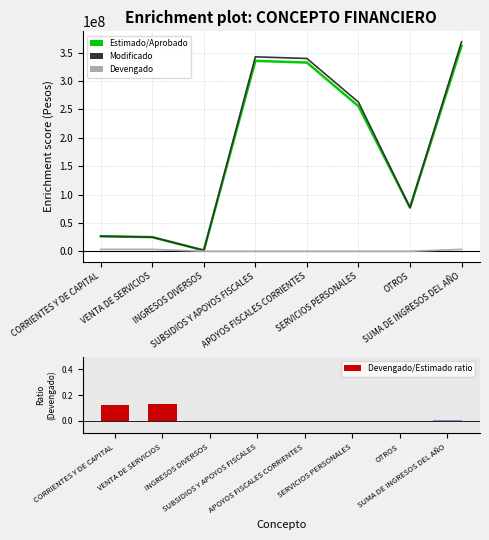

Between VENTA DE SERVICIOS and SUBSIDIOS Y APOYOS FISCALES, which series saw the biggest shift?

Modificado